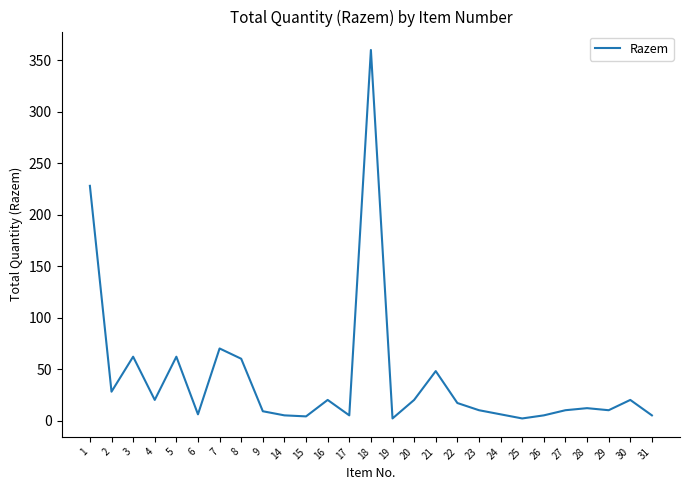

The value at 18 is 80. True or false?

False